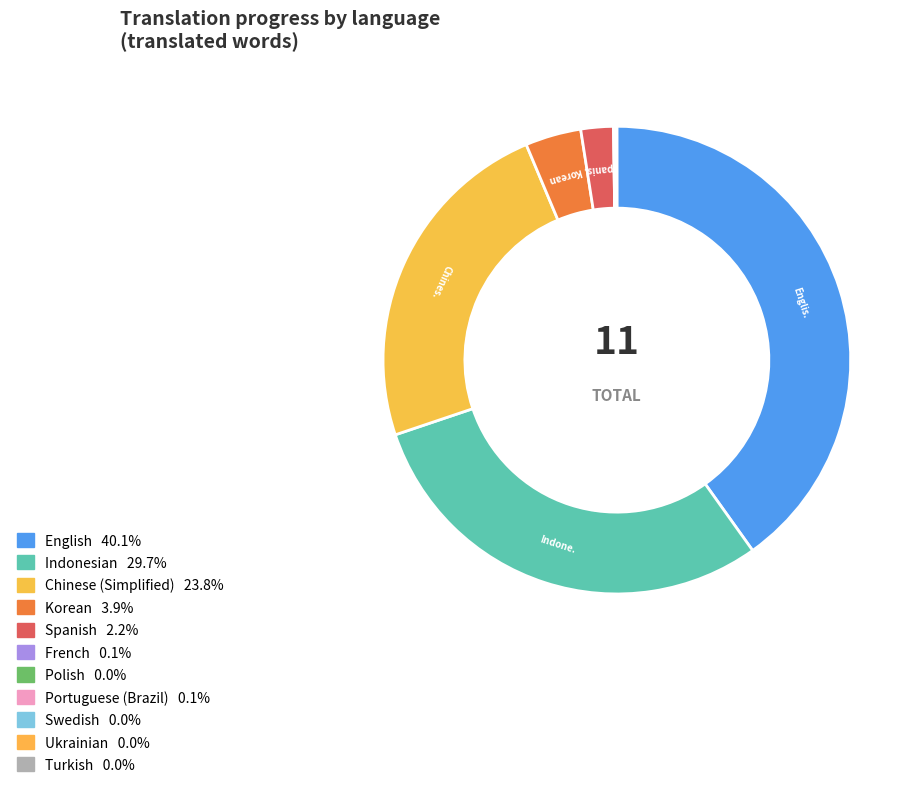

How many slices are in this pie chart?

11